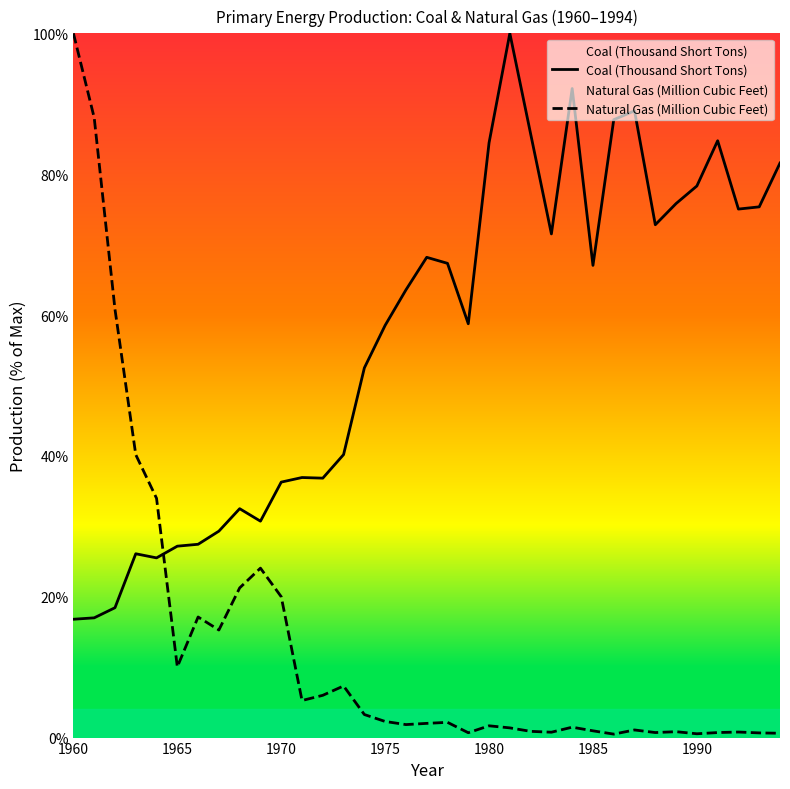

What is the maximum value for Coal (Thousand Short Tons)?

100.0